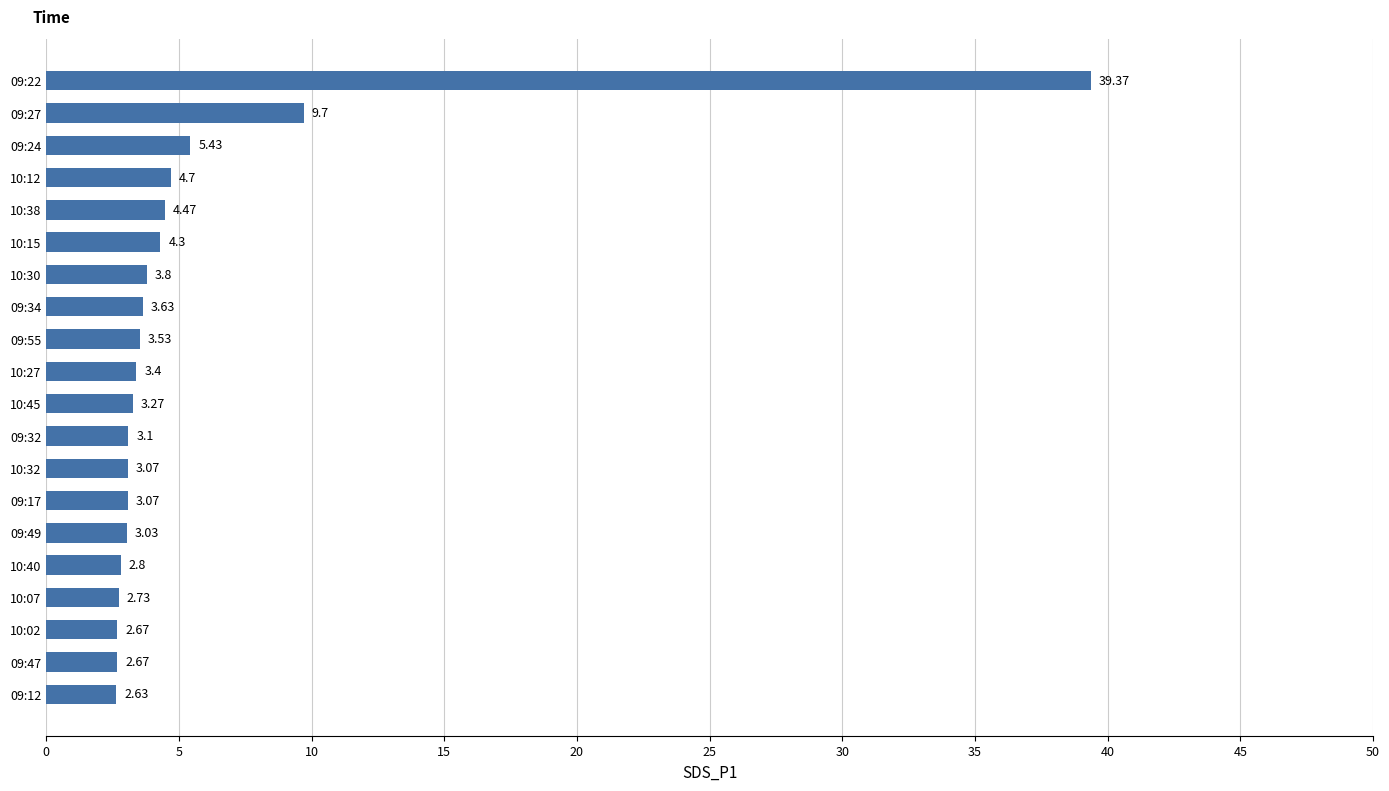

What is the change in value from 09:17 to 10:27?

+0.3